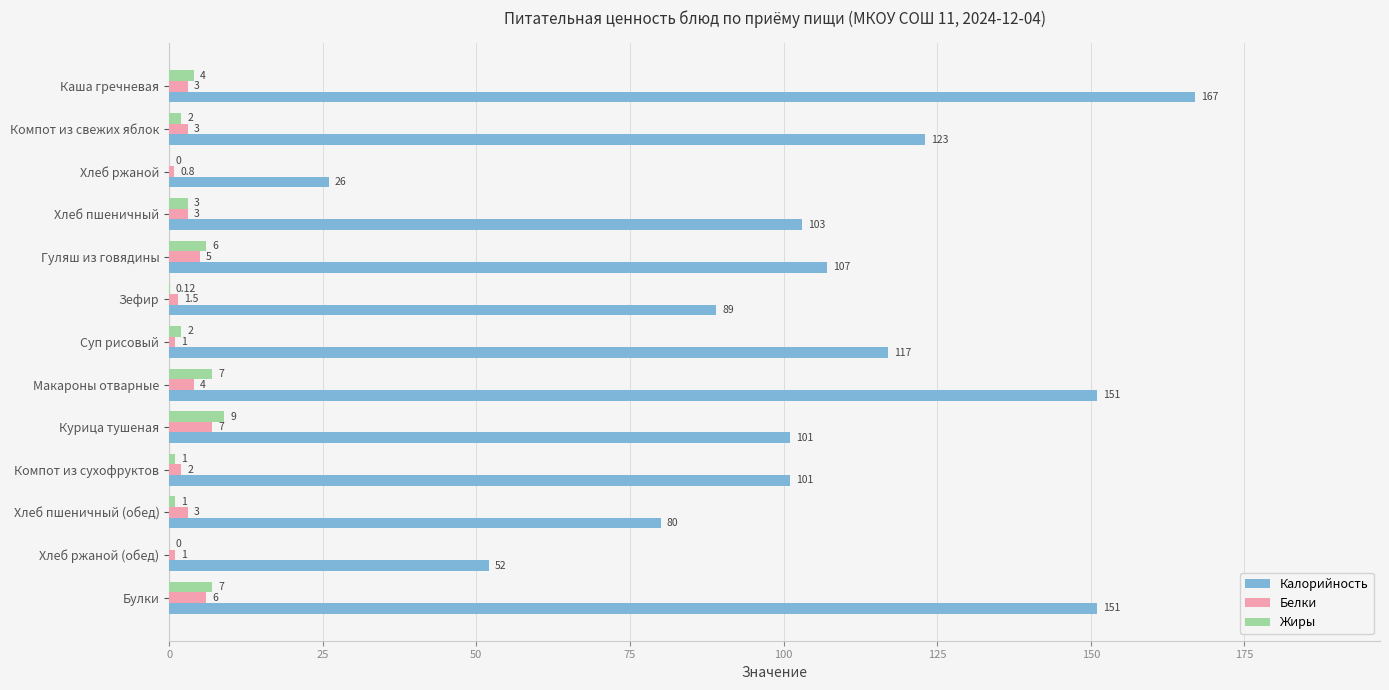

At which label does Калорийность reach its peak?

Каша гречневая